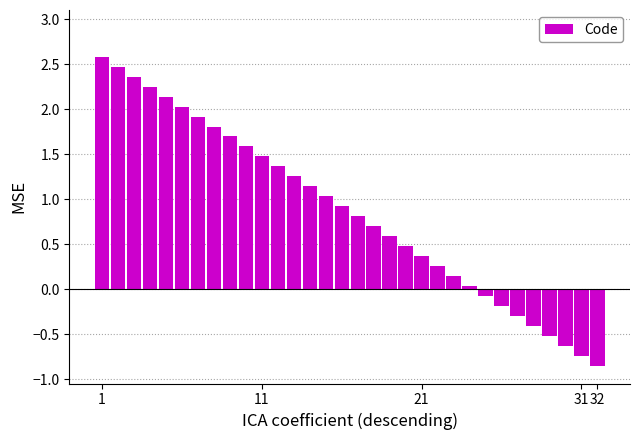

What is the maximum value shown in the chart?

2.6